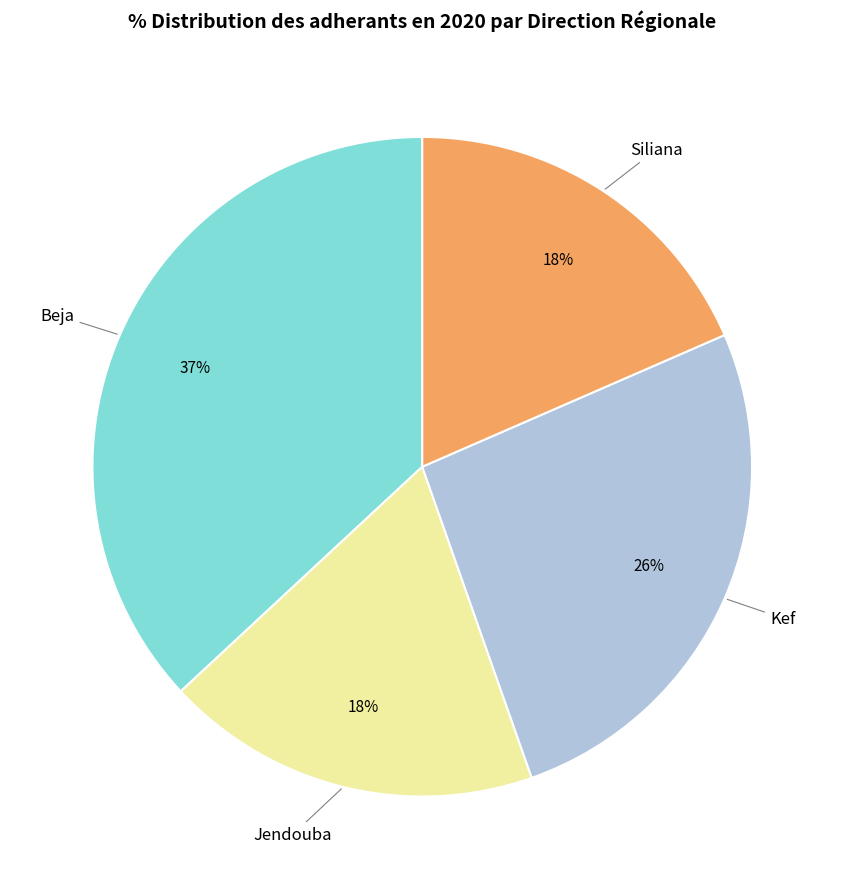

Which category has the biggest portion of the pie?

Beja